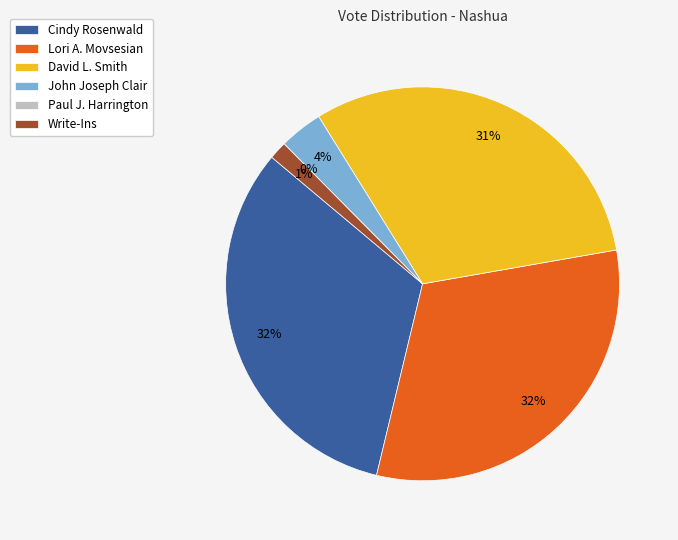

To the nearest percent, what is the combined percentage of Lori A. Movsesian and Paul J. Harrington?

32%